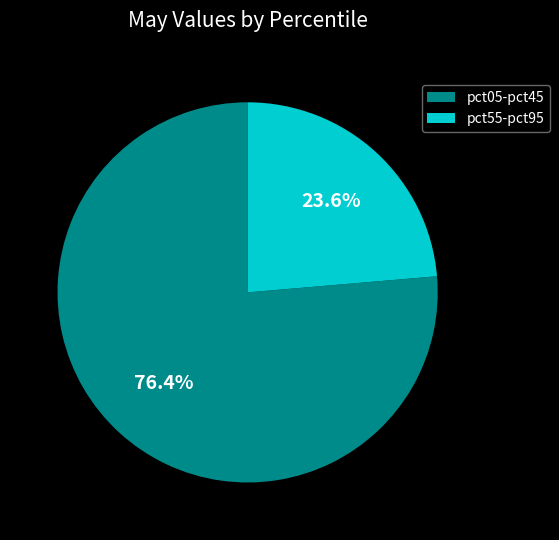

To the nearest percent, what is the average slice percentage?

50%